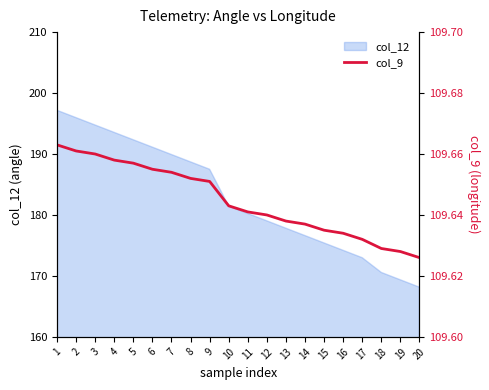

List the labels in order of value, largest first.

1, 2, 3, 4, 5, 6, 7, 8, 9, 10, 11, 12, 13, 14, 15, 16, 17, 18, 19, 20